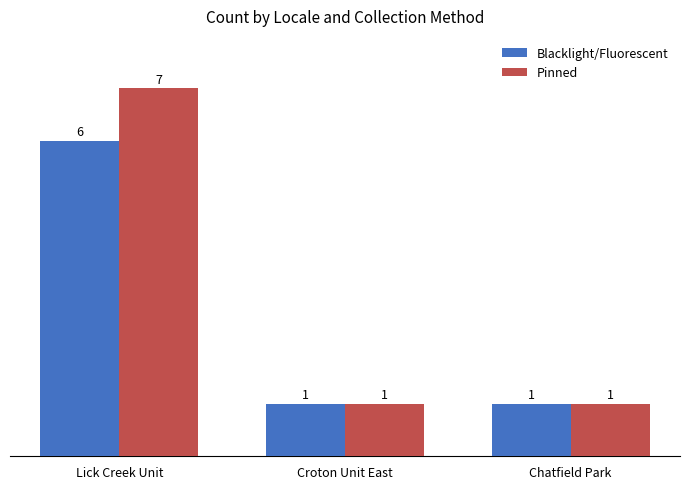

How many data points does each series have?

3